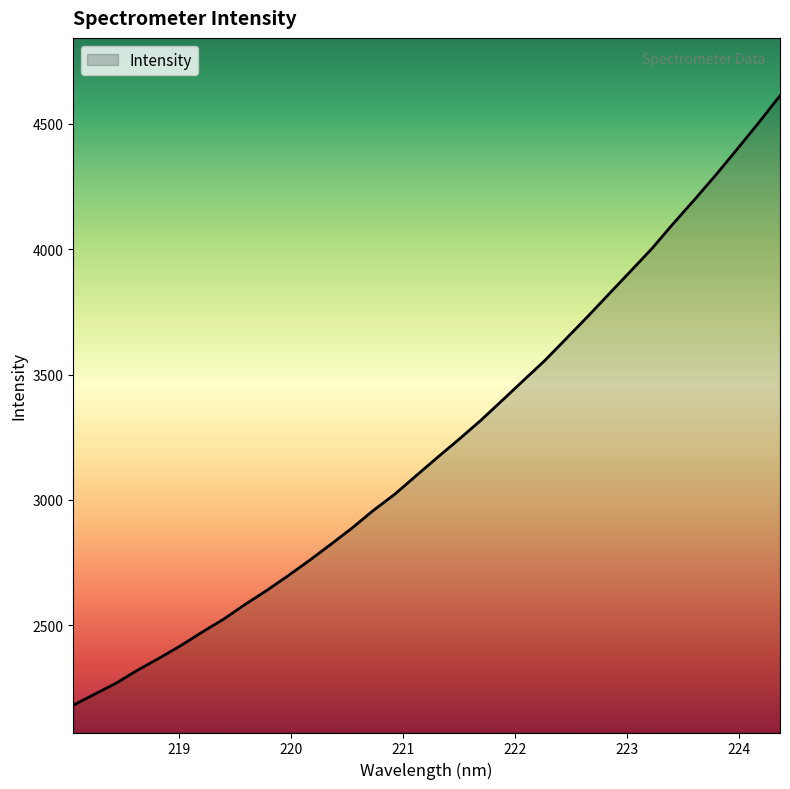

What is the smallest value displayed?

2180.5